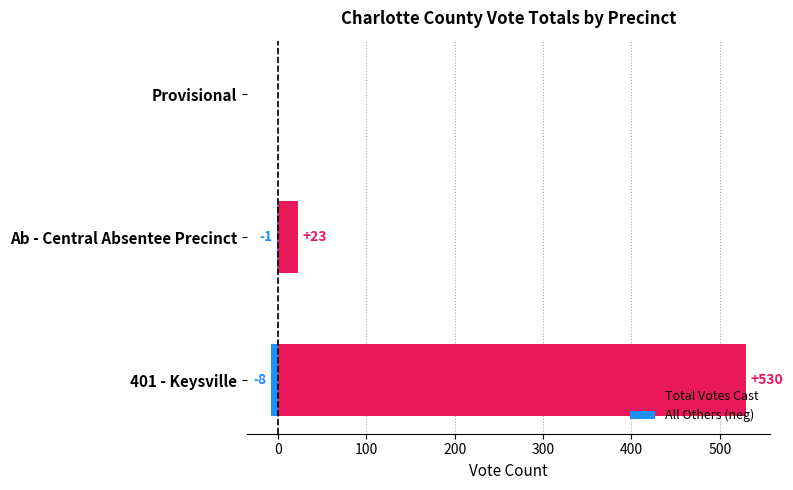

At how many categories does at least one series exceed 226?

1